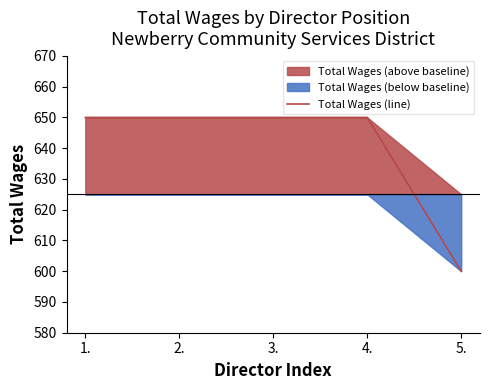

True or false: the data has more than 2 interior local peaks.

False